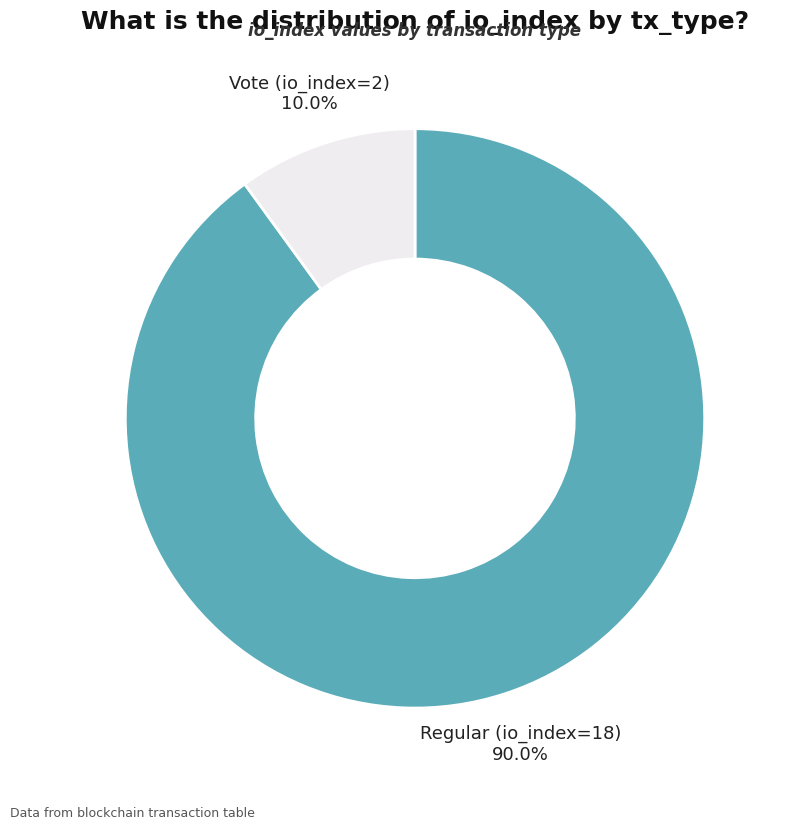

Is there any slice that represents more than half of the pie?

Yes